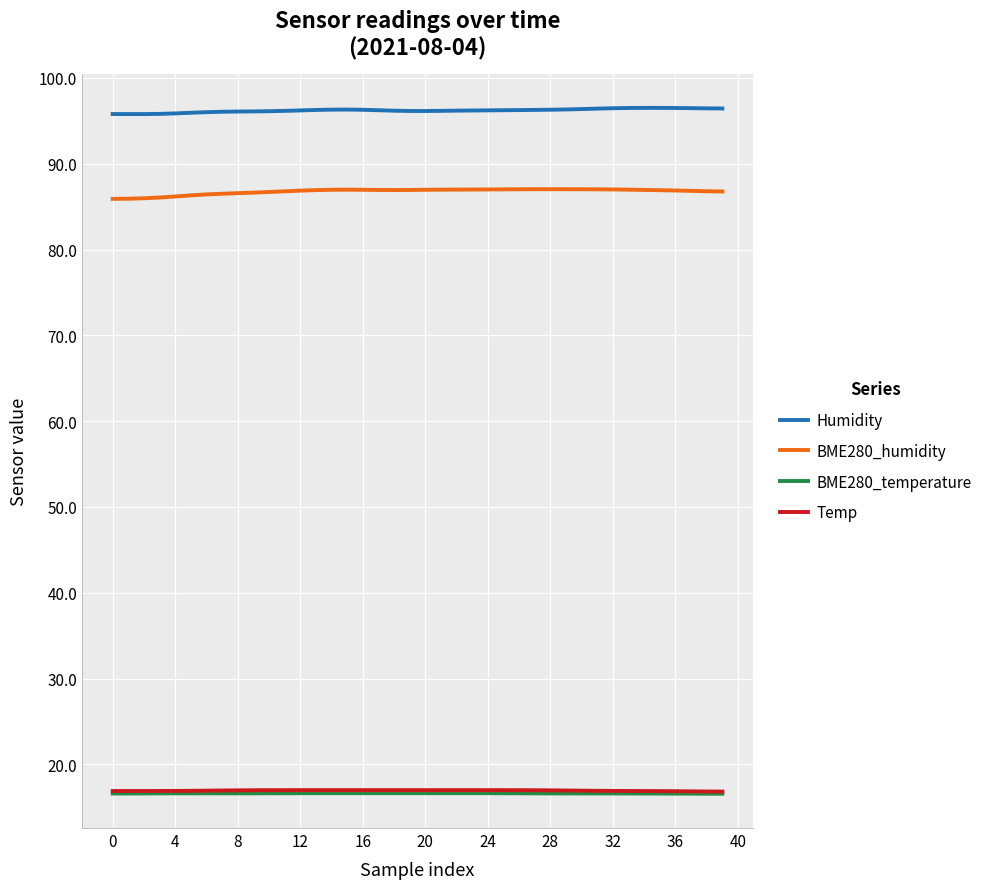

True or false: Temp and BME280_humidity intersect in this chart.

False